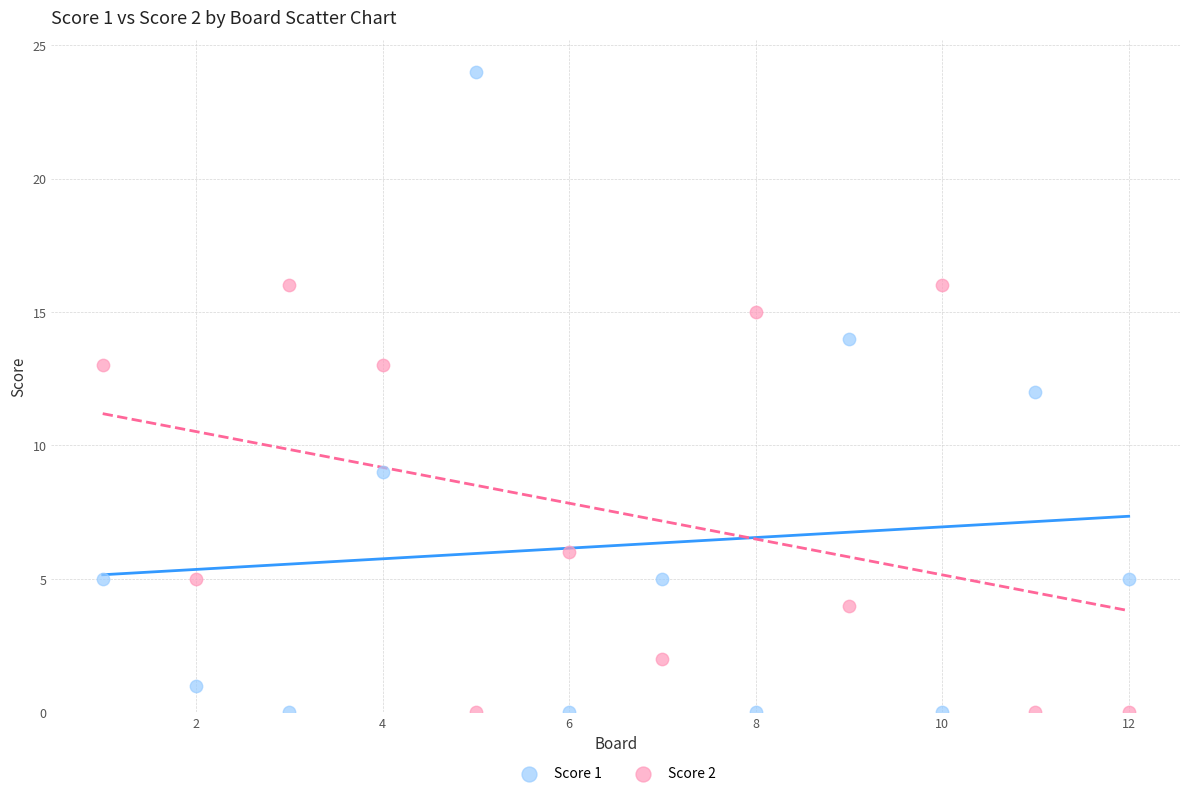

Which series has the largest Y range (max minus min)?

Score 1